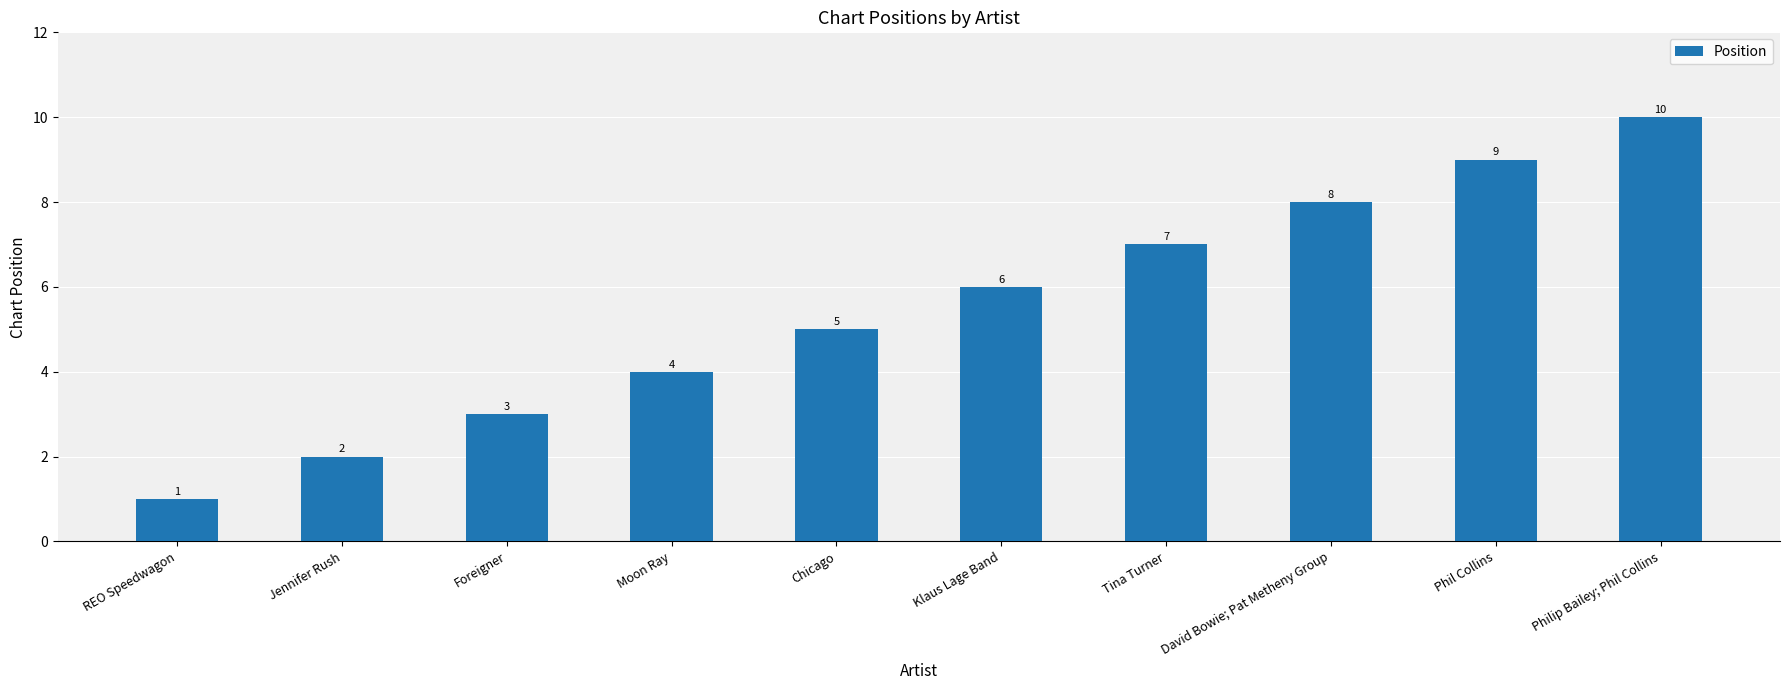

What is the value of the 2nd bar from the left?

2